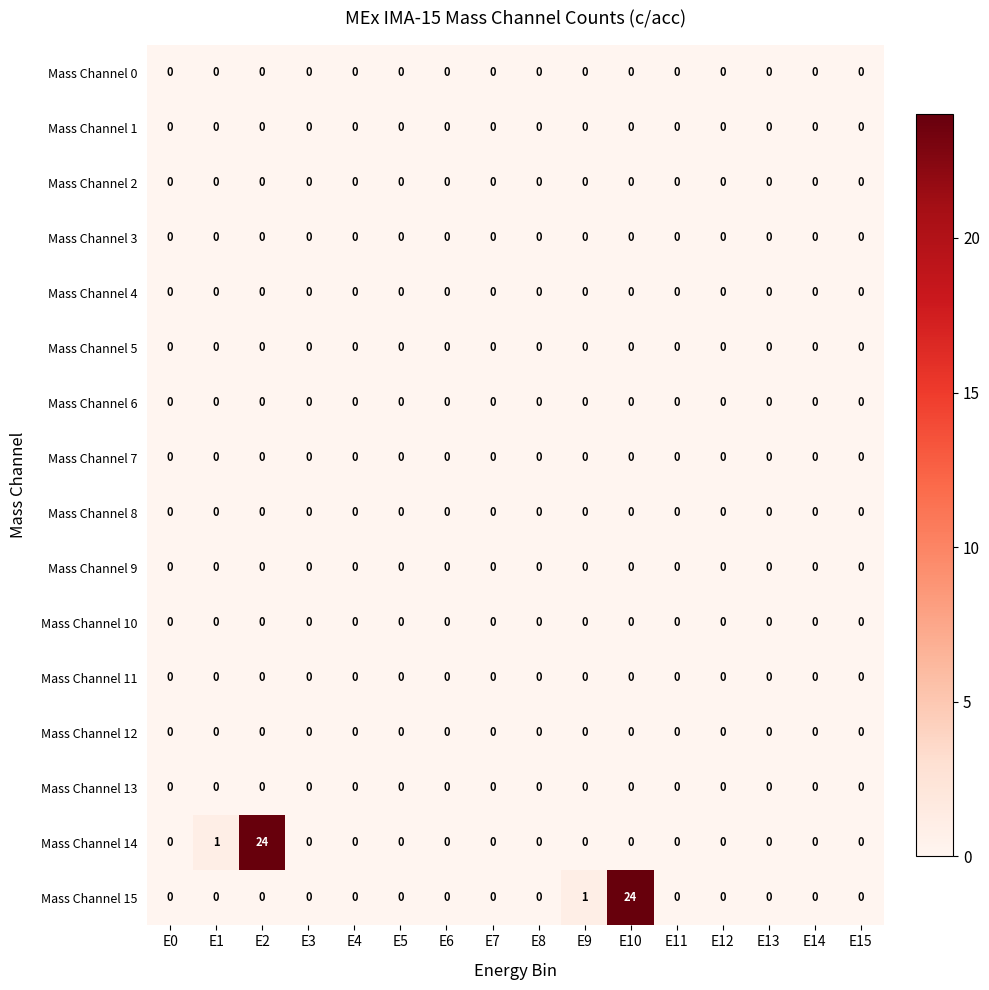

True or false: Mass Channel 3 has a value of 0 at E14.

True